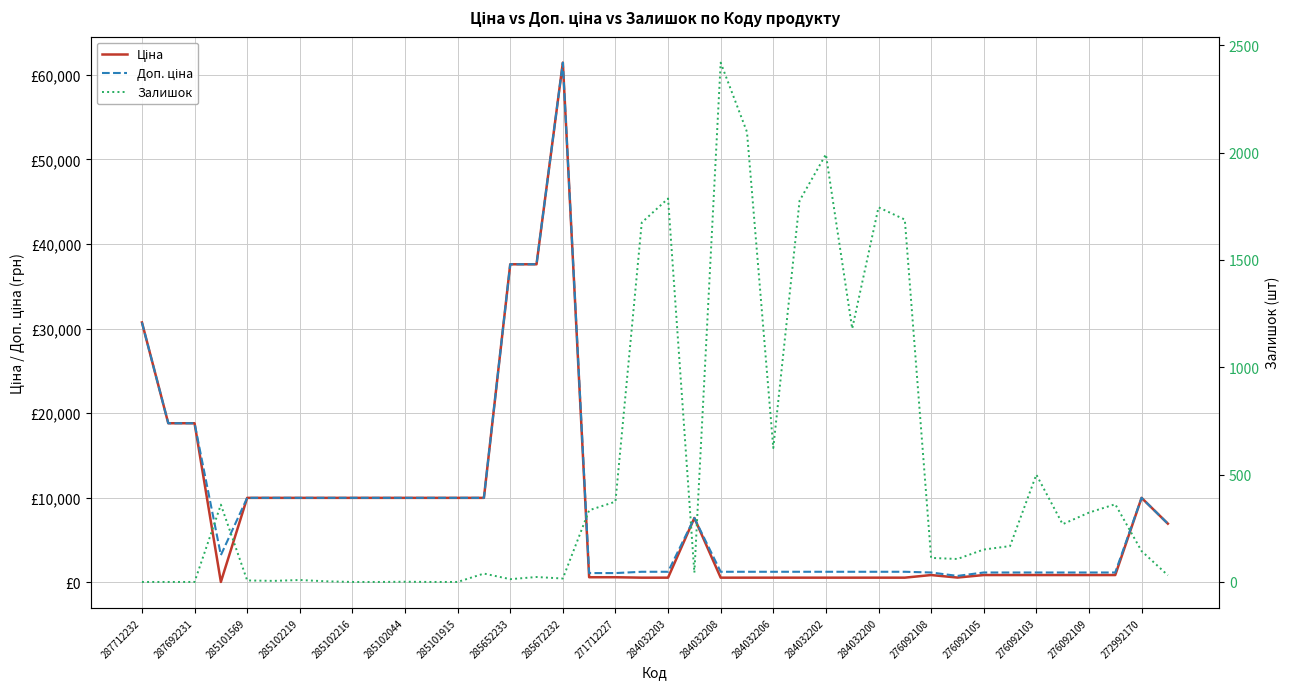

How many values in the Ціна series exceed 848?

26